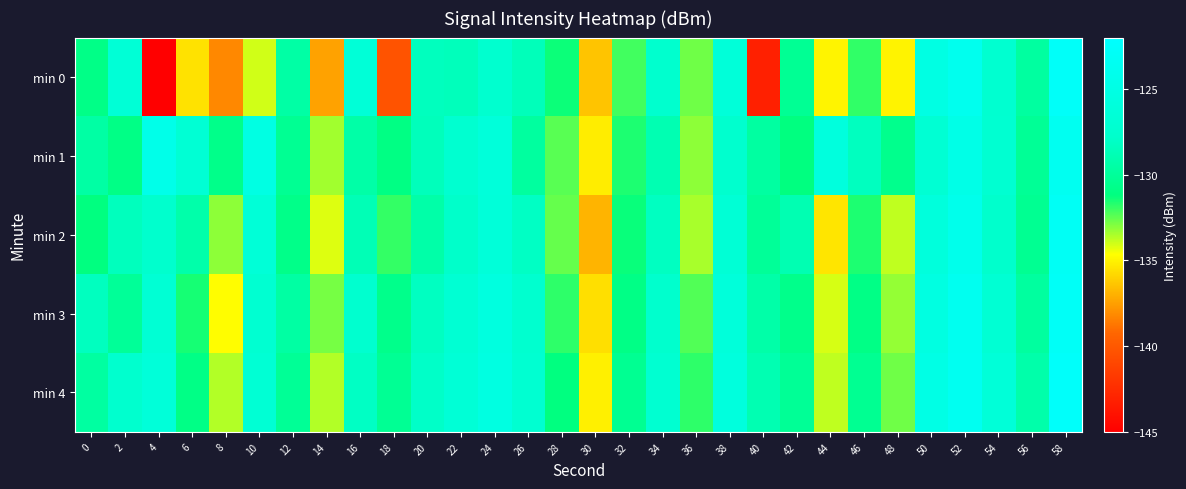

At which category is the sum across all series the highest?

58